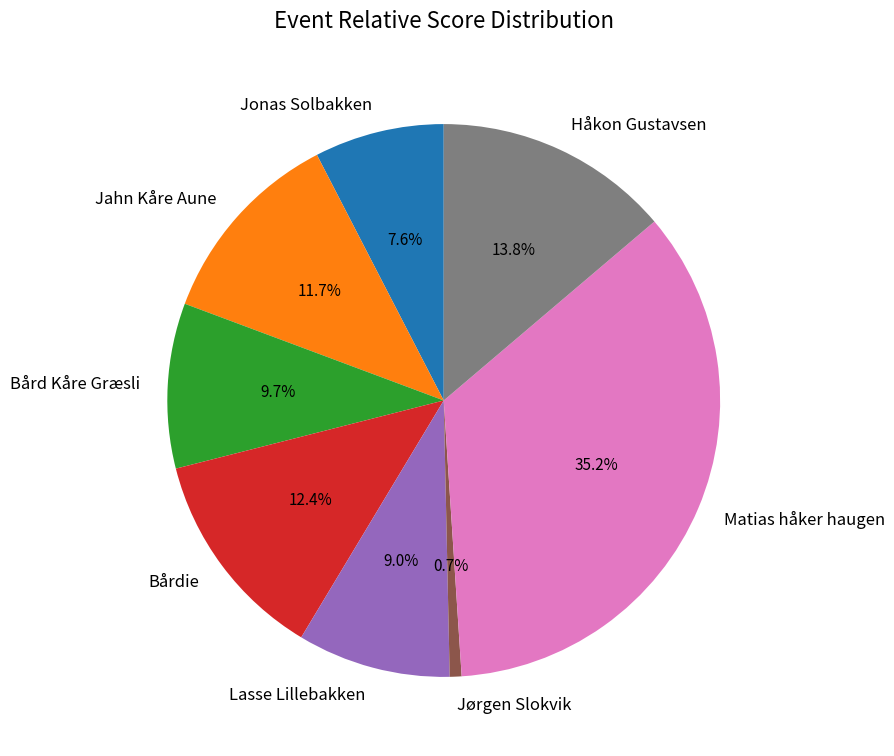

Is it true that Jonas Solbakken is 8% of the pie?

True